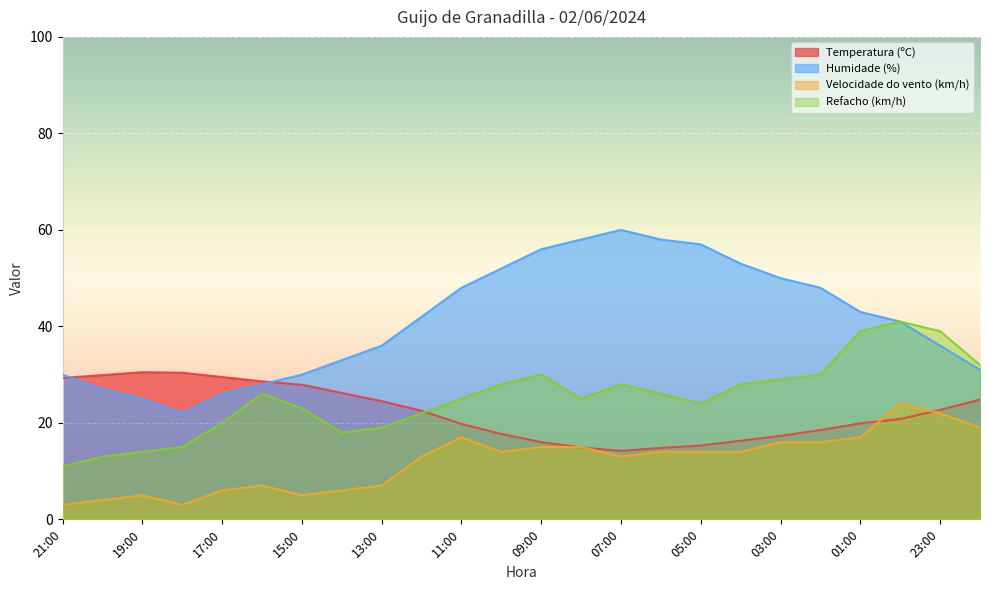

How many intersections are there between Velocidade do vento (km/h) and Temperatura (ºC)?

4